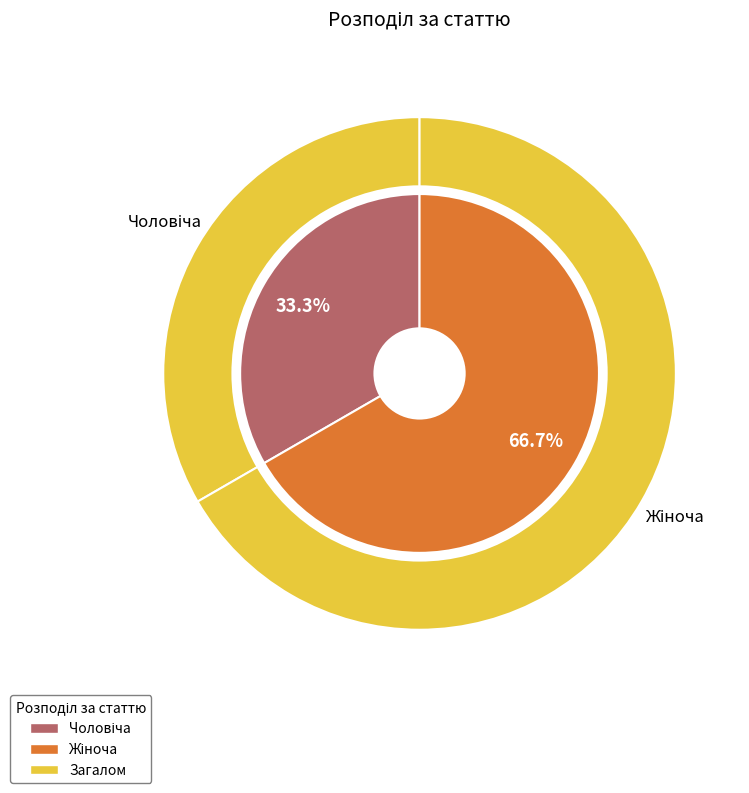

Do Чоловіча and Жіноча together represent more than half of the pie?

Yes